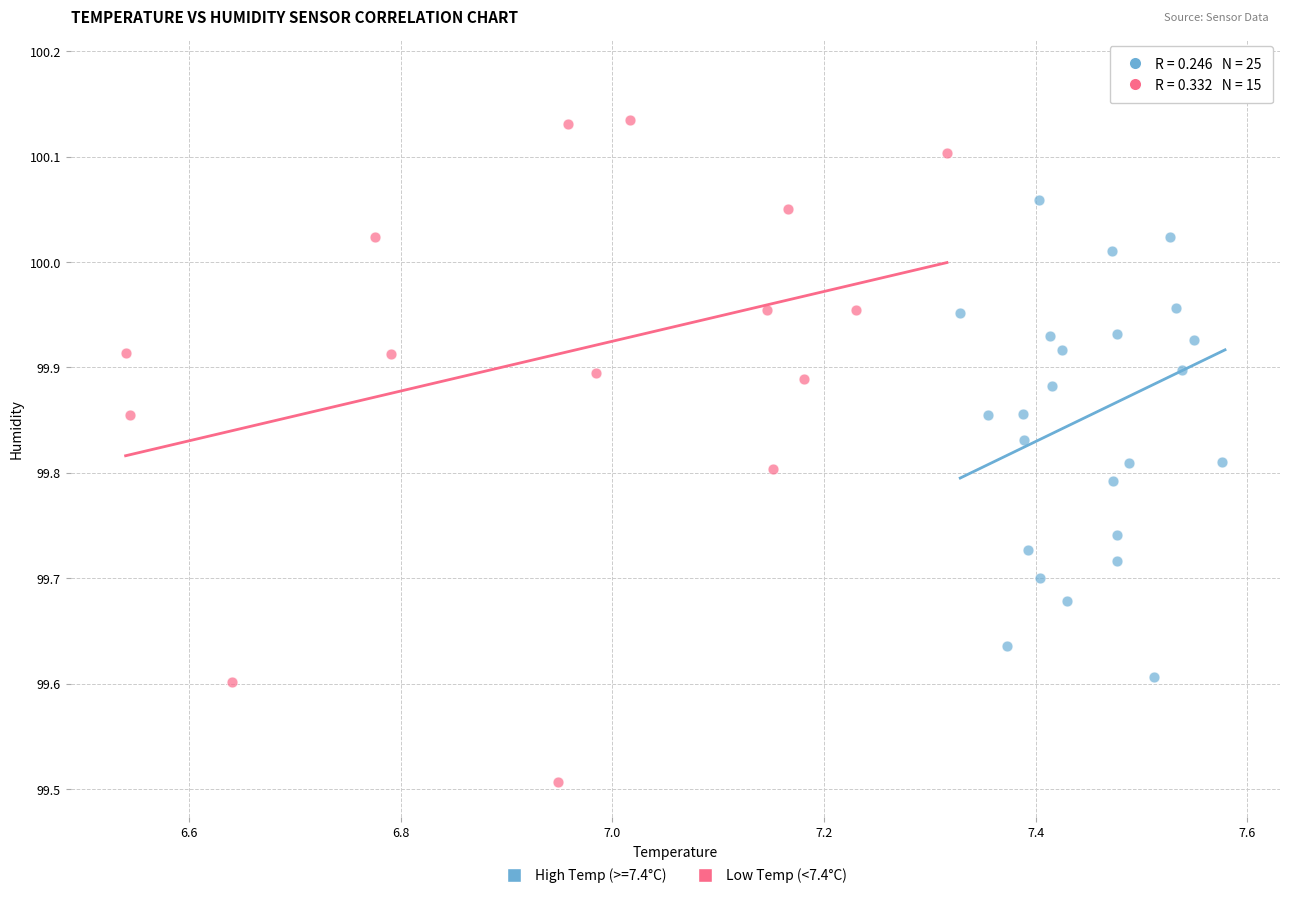

Which series has the largest Y range (max minus min)?

Low Temp (<7.4°C)